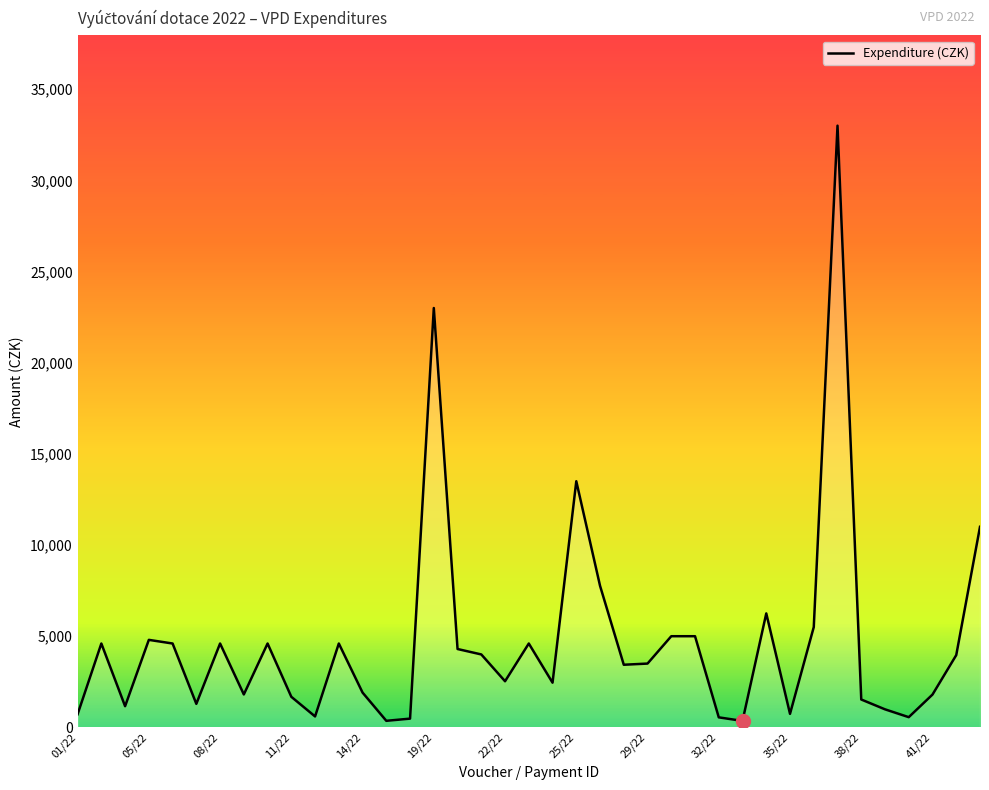

What is the greatest value displayed?

33000